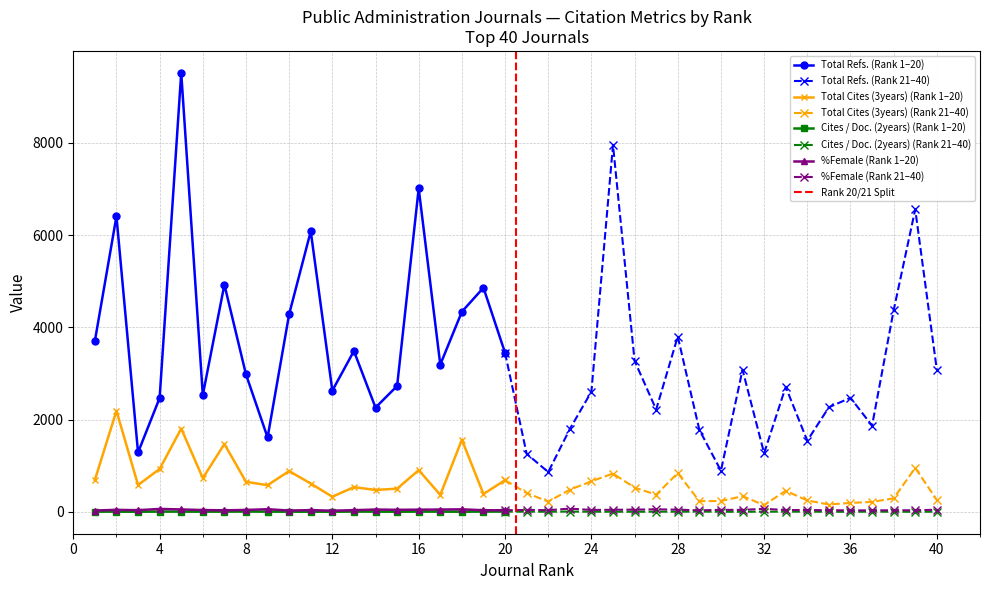

What is the value of the %Female point at the 18th from the left?

54.0